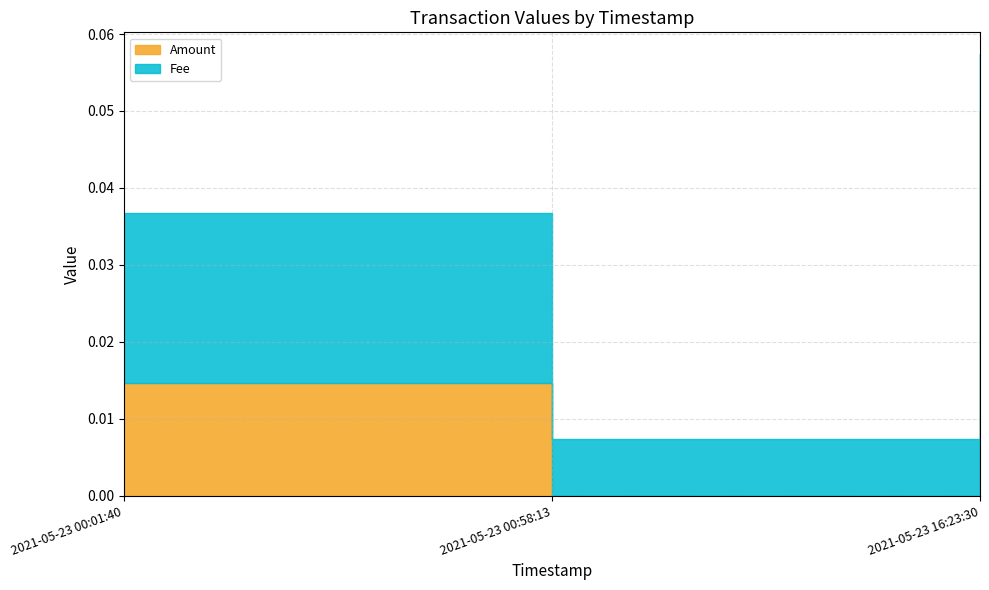

How many distinct data groups are displayed?

2